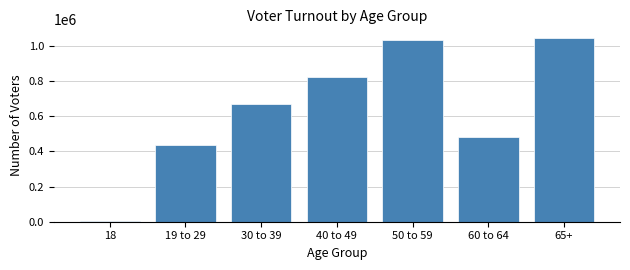

Reading left to right, what are all the values shown in this chart?

6551	433627	670135	820168	1031954	482466	1040503